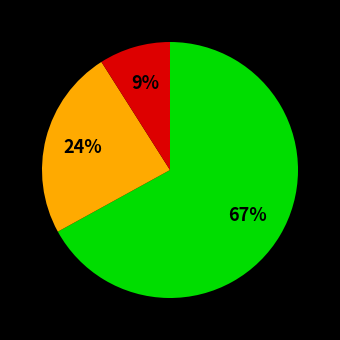

Does any single category account for the majority?

Yes